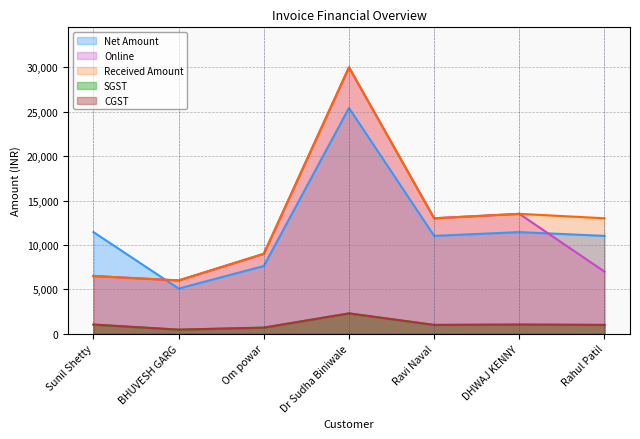

What is the average value of the Net Amount series?

11864.4